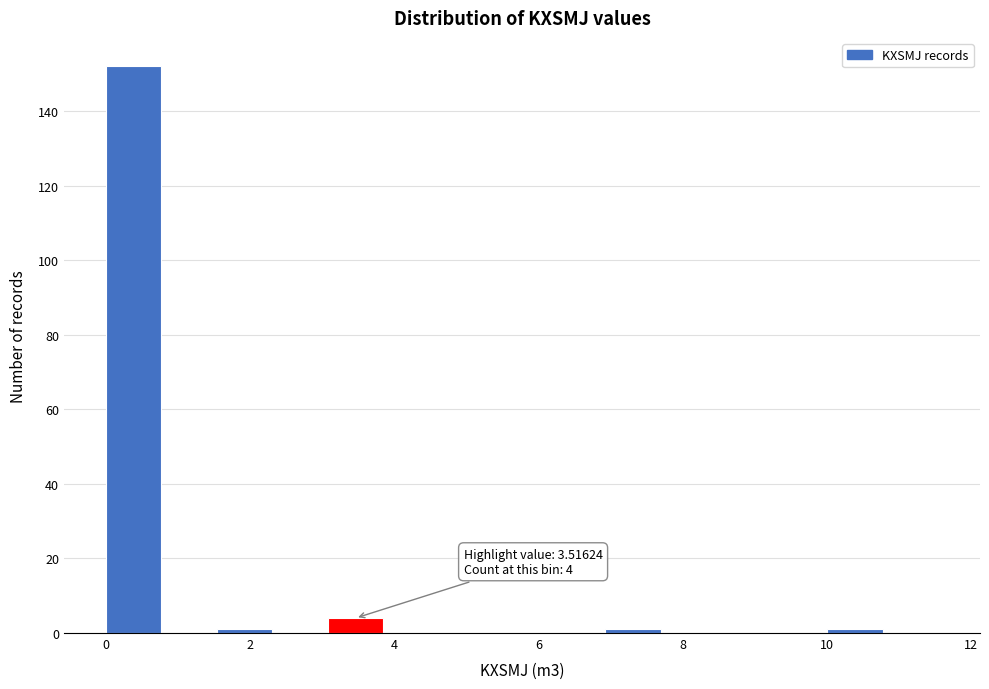

Read against the x-axis, roughly where is the centre of the tallest bar?

0.4